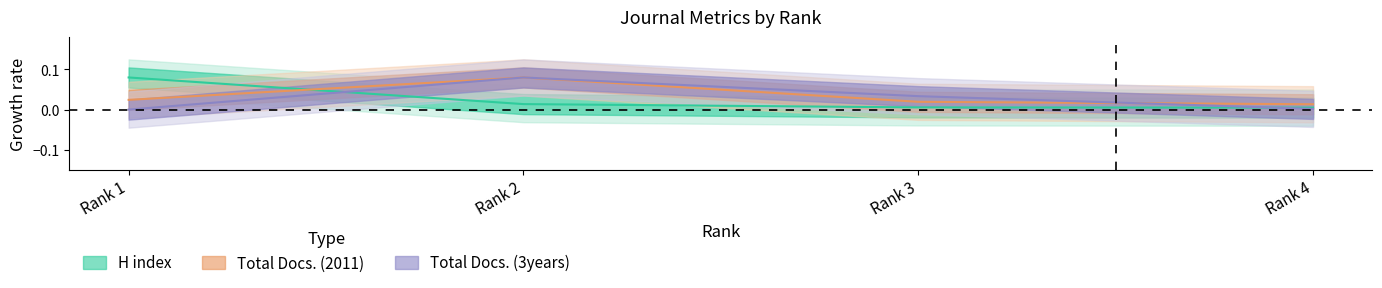

True or false: Total Docs. (3years) has a value of 0.0 at Rank 4.

True